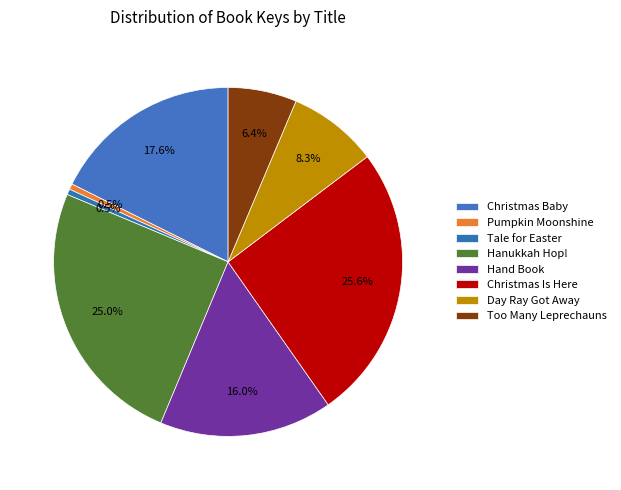

What percentage is the Hand Book slice, to the nearest percent?

16%